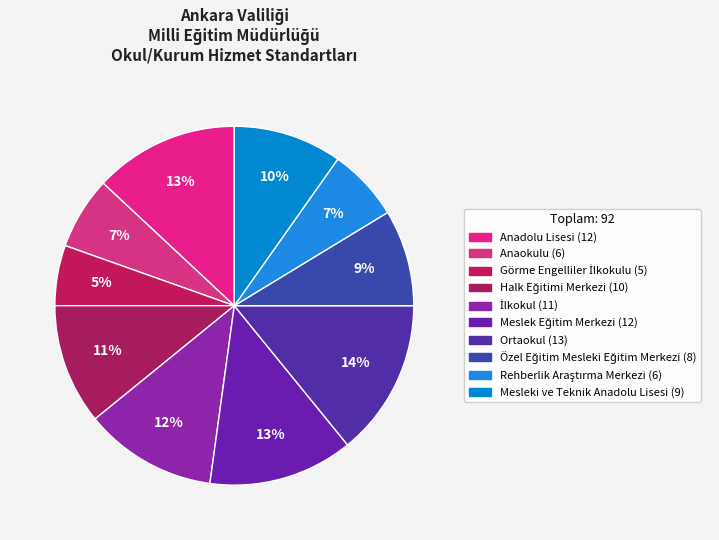

How many segments does this pie chart have?

10